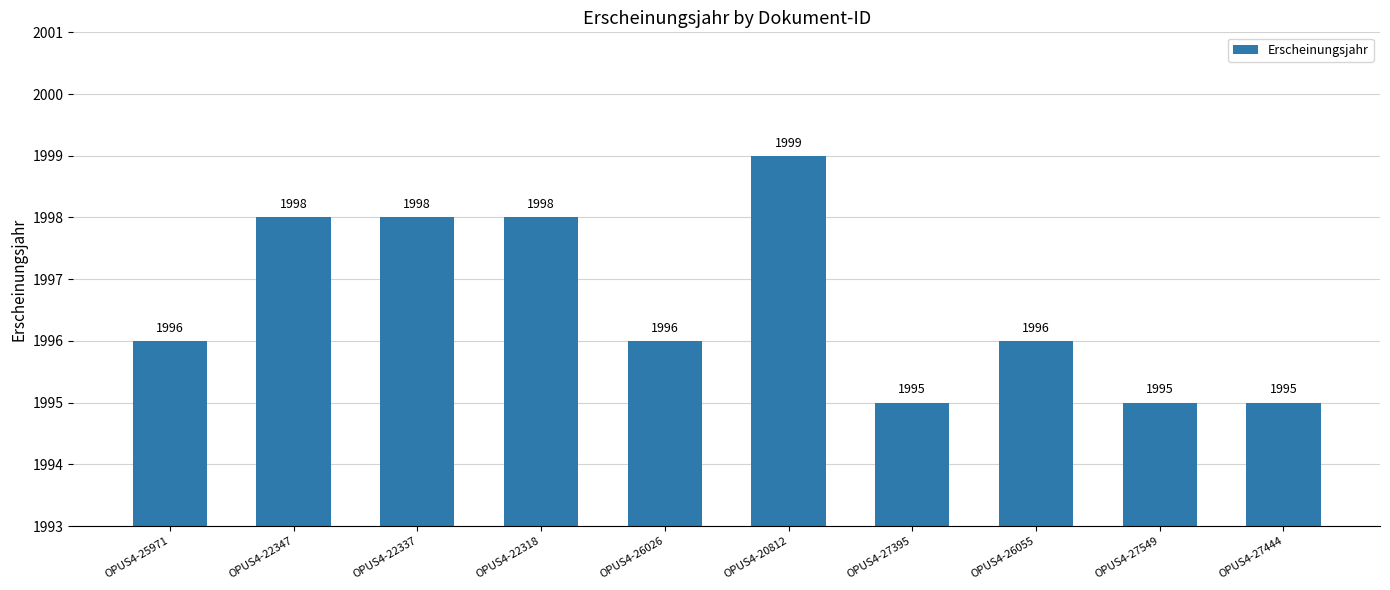

What is the label of the 10th bar from the right?

OPUS4-25971